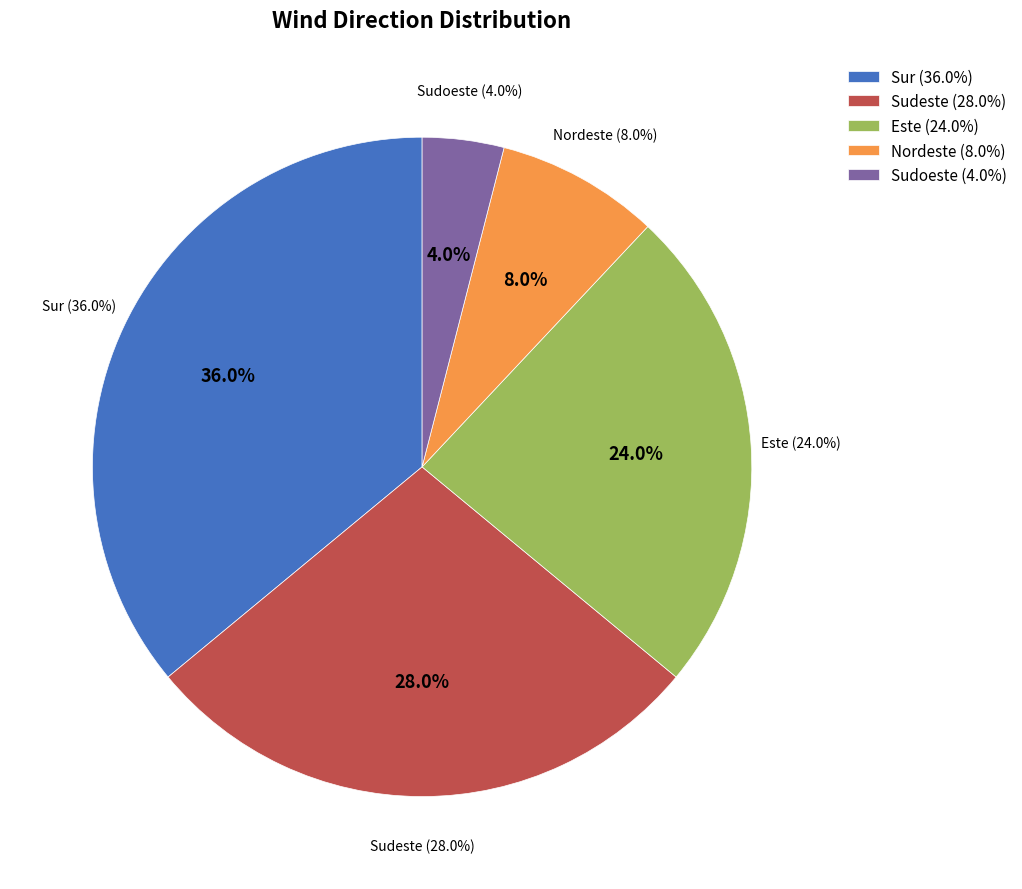

Rank the categories by value from highest to lowest.

Sur, Sudeste, Este, Nordeste, Sudoeste